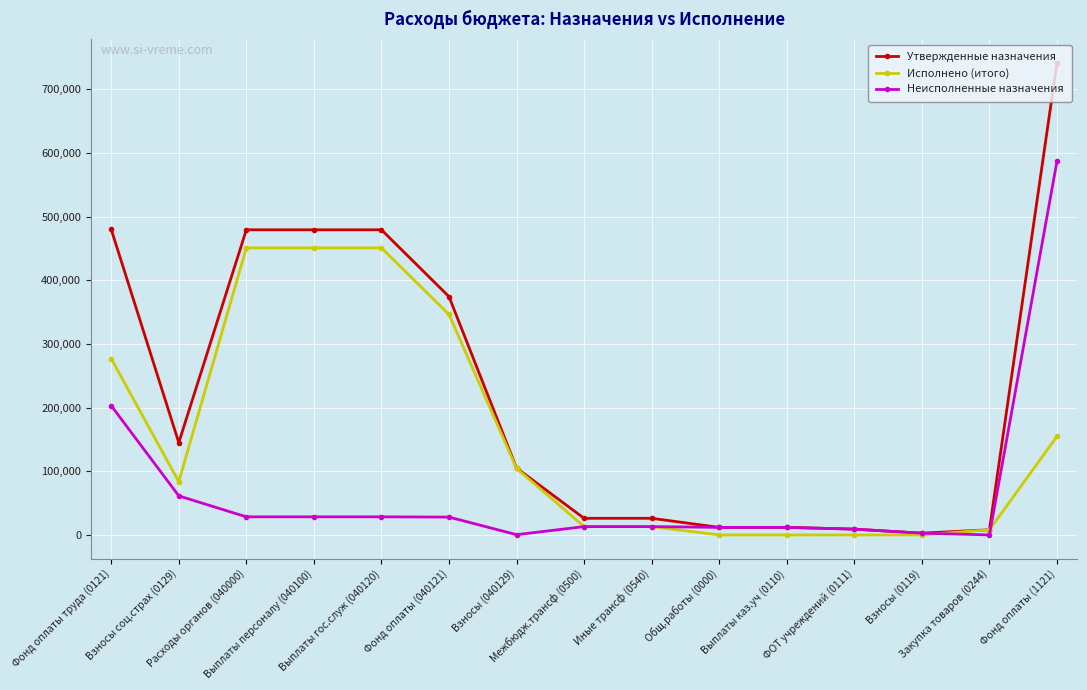

What is the difference between the Утвержденные назначения values at Взносы (0119) and Фонд оплаты труда (0121)?

477253.0